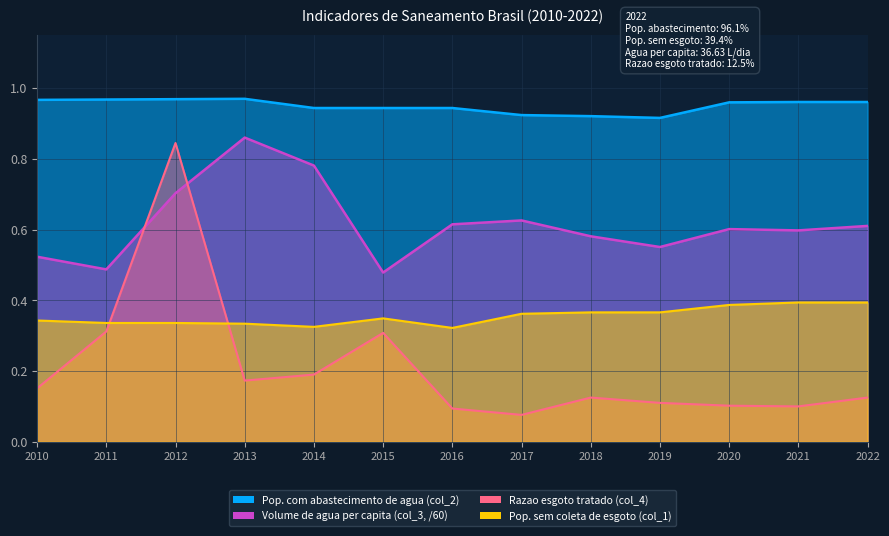

Reading right to left, list all the values displayed in this chart.

Pop. sem coleta de esgoto (col_1): 2022=0.4	2021=0.4	2020=0.4	2019=0.4	2018=0.4	2017=0.4	2016=0.3	2015=0.3	2014=0.3	2013=0.3	2012=0.3	2011=0.3	2010=0.3
Pop. com abastecimento de agua (col_2): 2022=1.0	2021=1.0	2020=1.0	2019=0.9	2018=0.9	2017=0.9	2016=0.9	2015=0.9	2014=0.9	2013=1.0	2012=1.0	2011=1.0	2010=1.0
Volume de agua per capita (col_3): 2022=0.6	2021=0.6	2020=0.6	2019=0.6	2018=0.6	2017=0.6	2016=0.6	2015=0.5	2014=0.8	2013=0.9	2012=0.7	2011=0.5	2010=0.5
Razao esgoto tratado (col_4): 2022=0.1	2021=0.1	2020=0.1	2019=0.1	2018=0.1	2017=0.1	2016=0.1	2015=0.3	2014=0.2	2013=0.2	2012=0.8	2011=0.3	2010=0.2